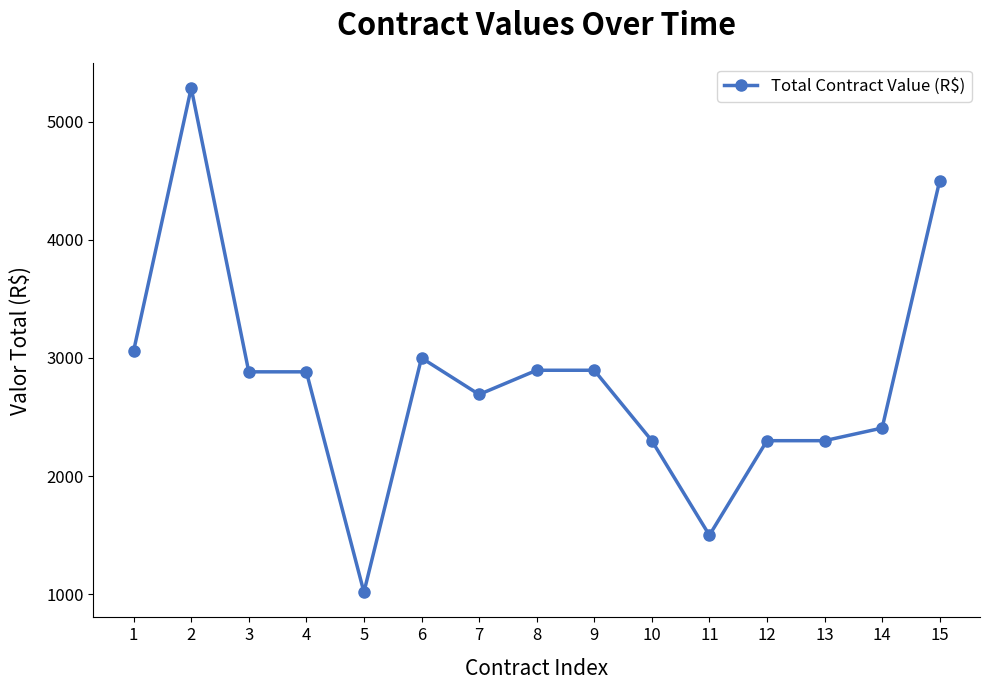

Count the number of values greater than 2882.

8